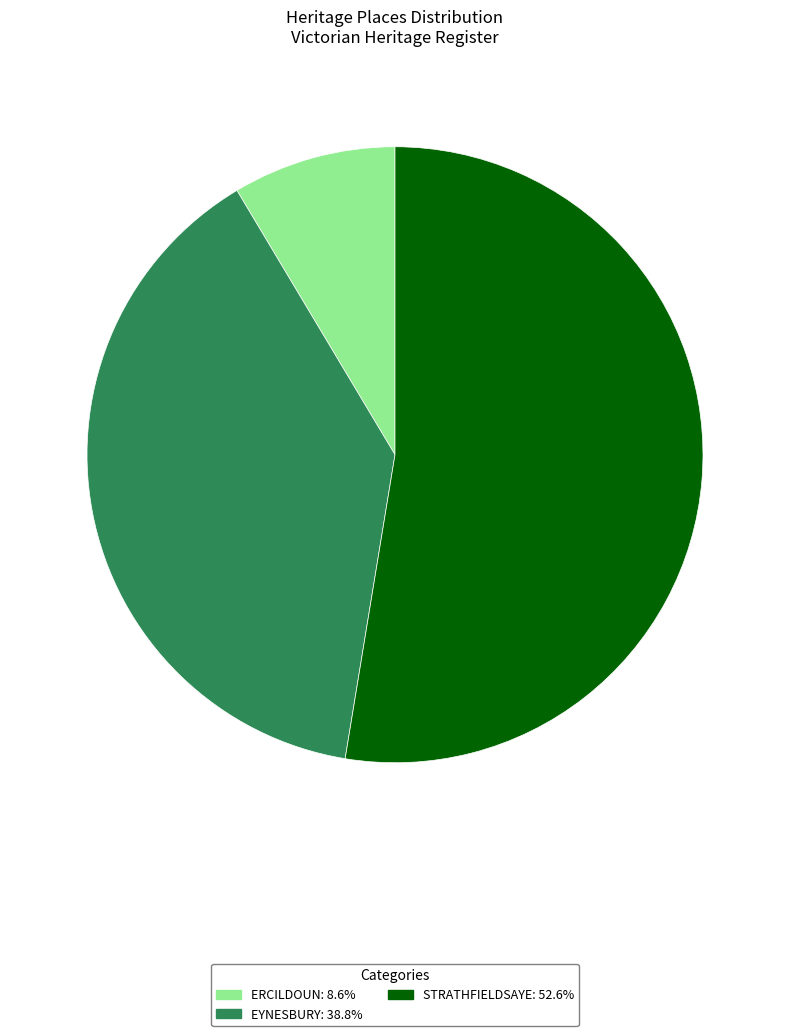

How many slices are in this pie chart?

3